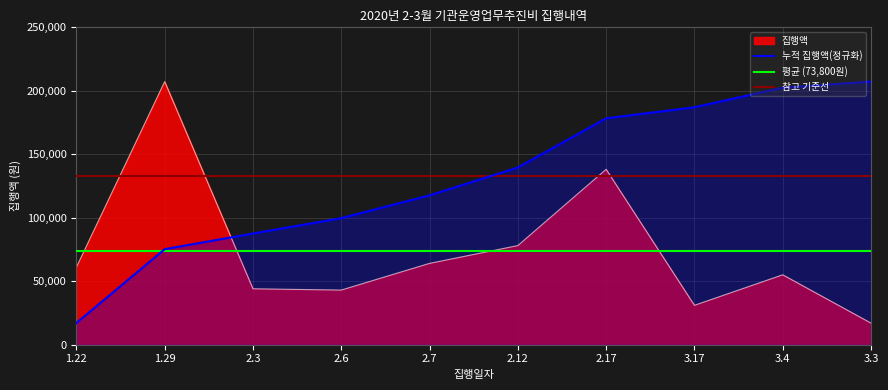

What is the label of the 1st point from the left?

1.22